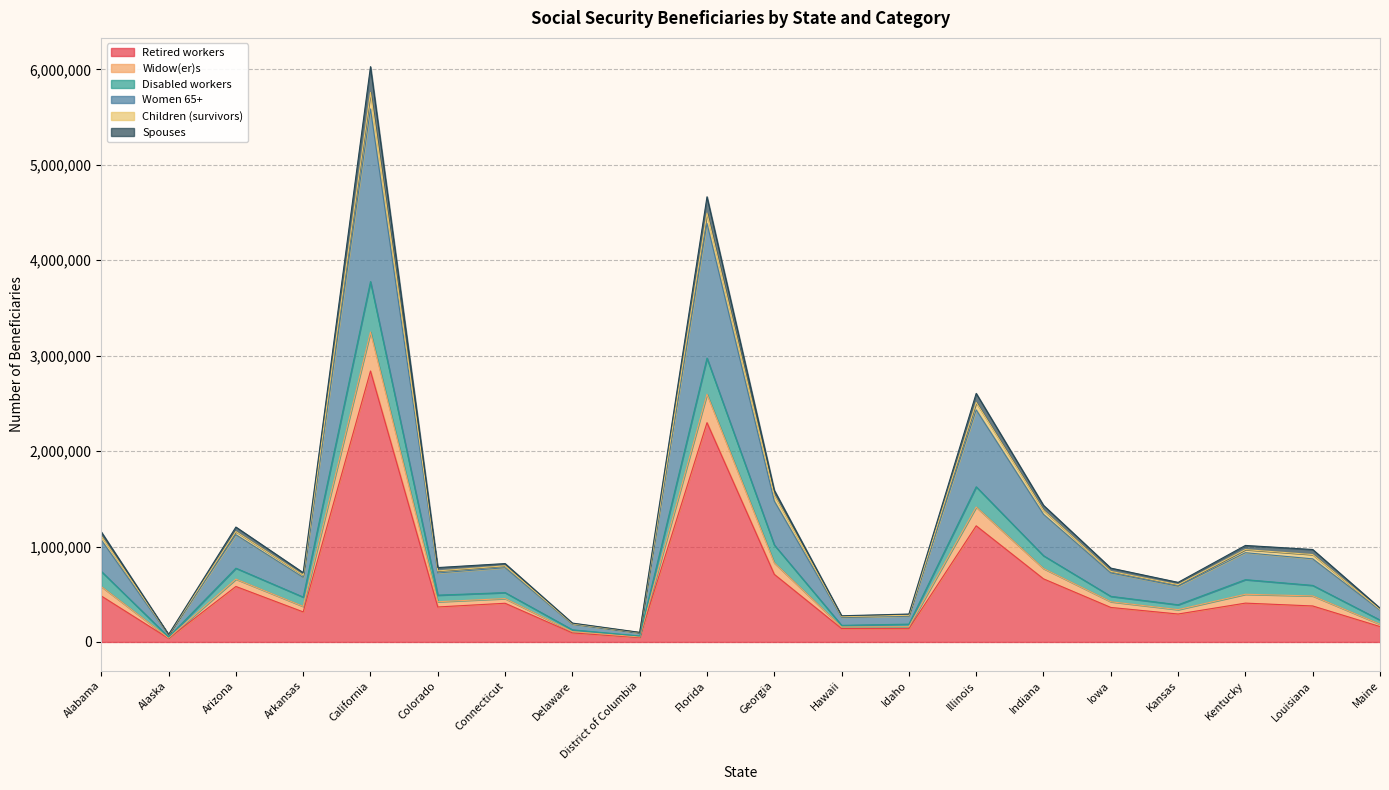

What is the label of the 3rd point from the left?

Arizona